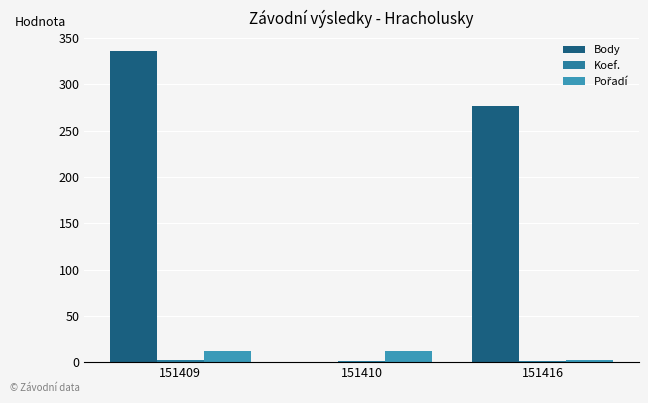

How many groups of bars are there?

3